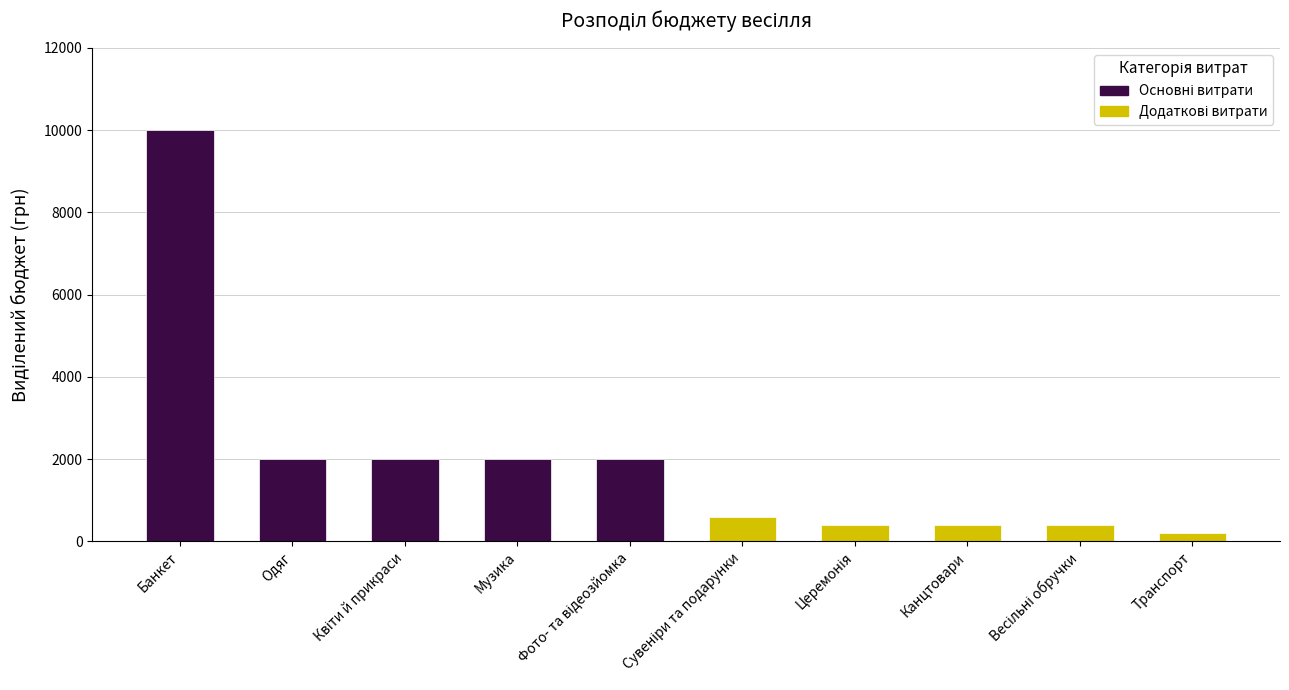

What is the difference between the maximum and second lowest values in the Основні витрати series?

8000